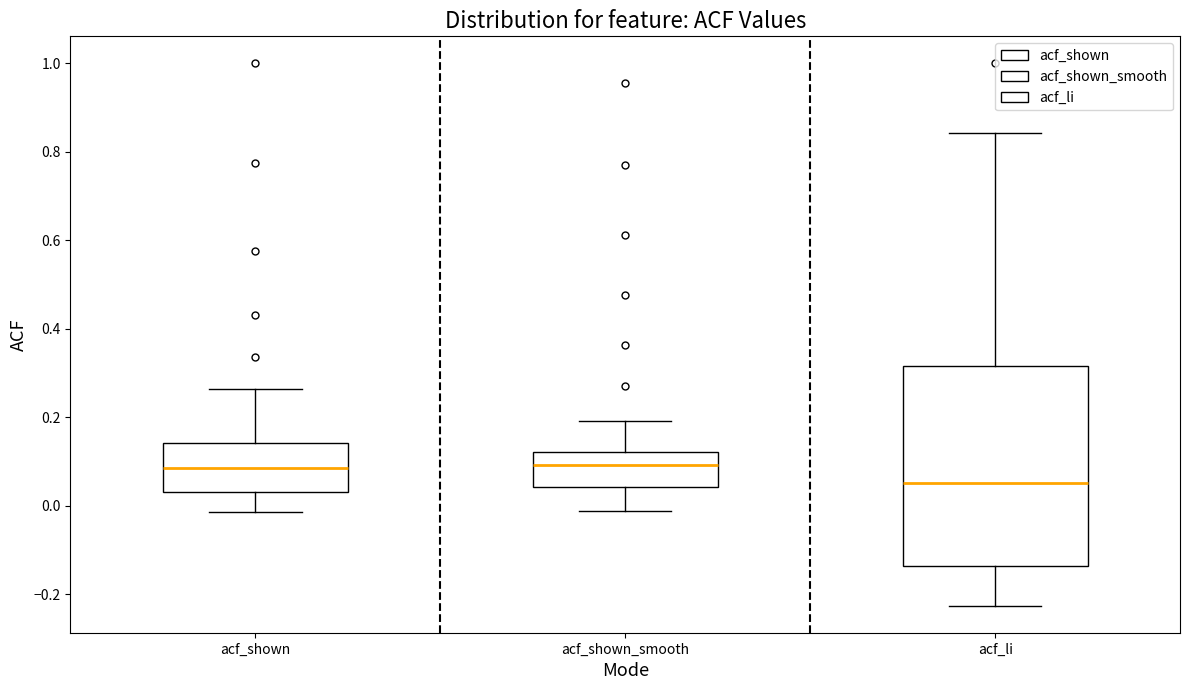

Which box is the tallest, from its lower edge to its upper edge?

acf_li